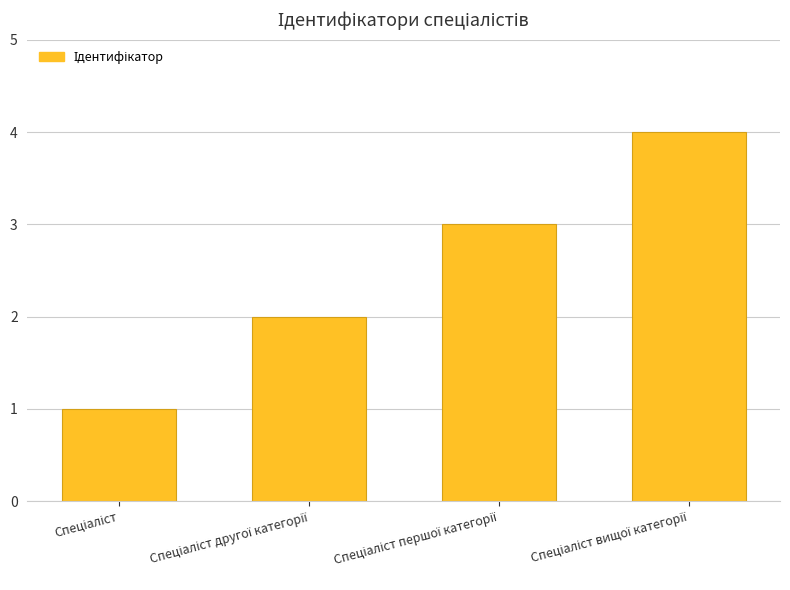

What is the greatest value displayed?

4